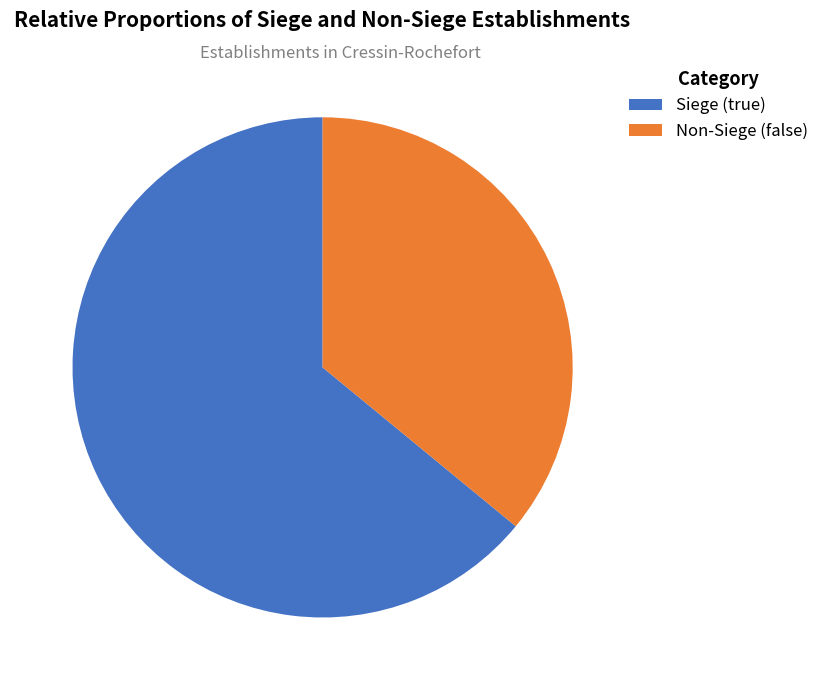

How many segments does this pie chart have?

2